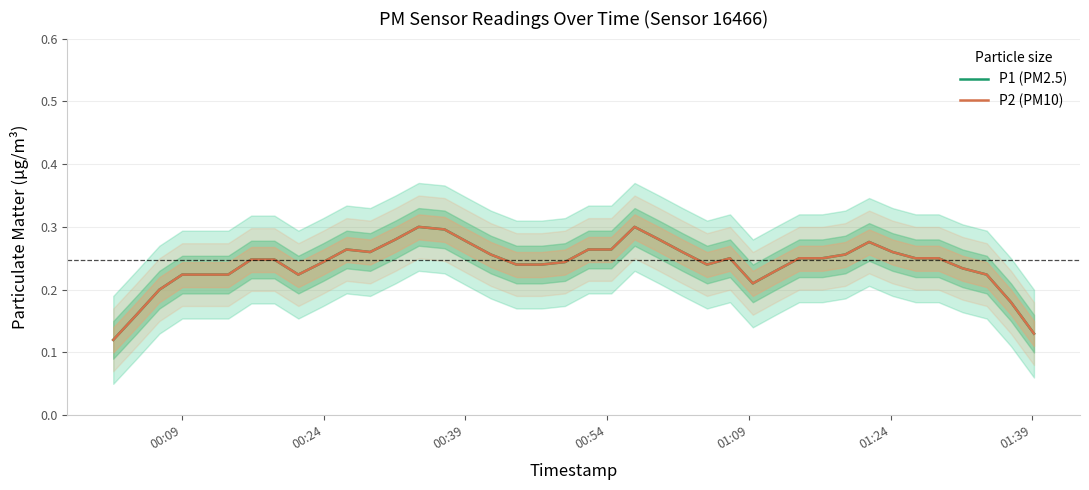

How many distinct data groups are displayed?

2